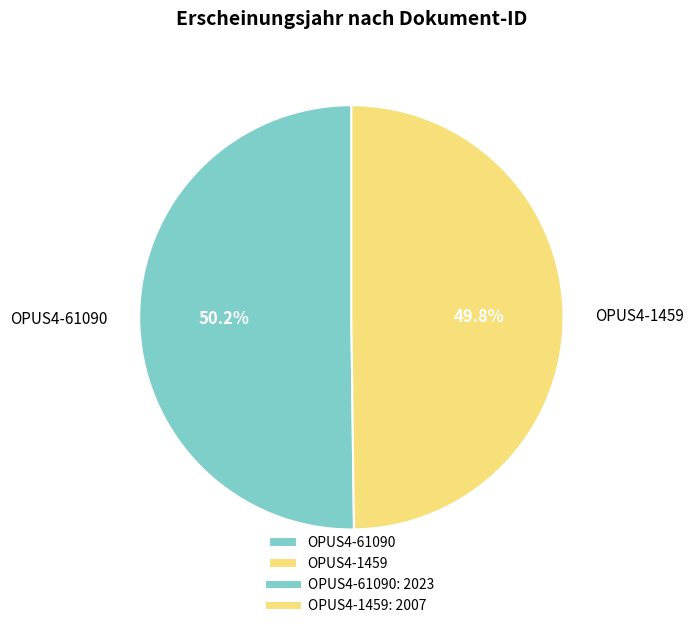

To the nearest percent, what percentage of the pie is OPUS4-61090?

50%